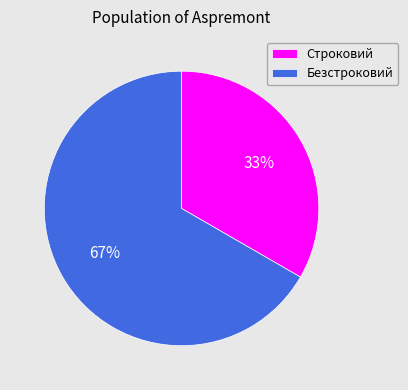

How many slices are in this pie chart?

2